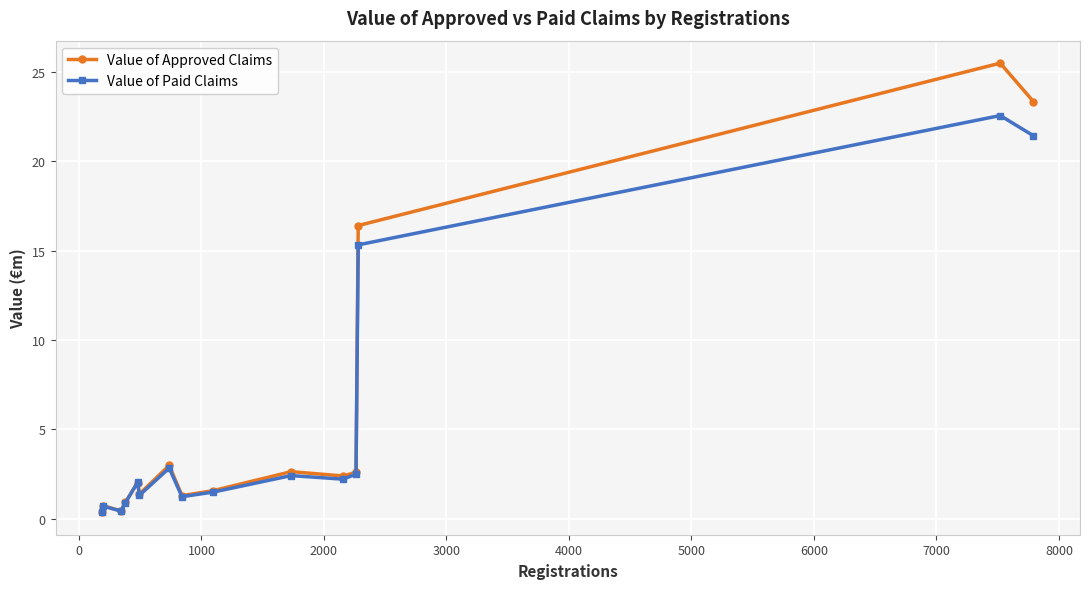

What is the highest value of the Value of Paid Claims series?

22.6